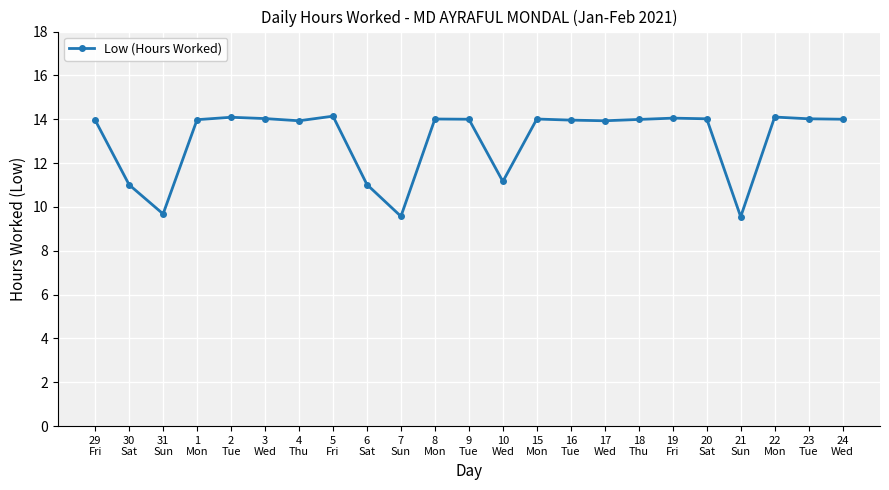

What is the label of the 9th point from the right?

16
Tue